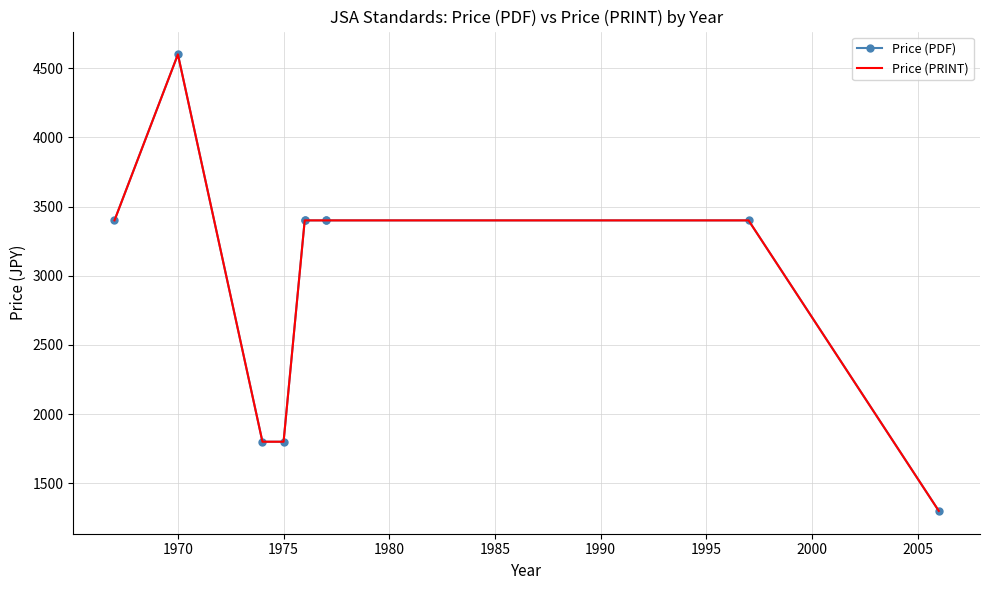

Which series has the largest total across all categories?

Price (PDF)